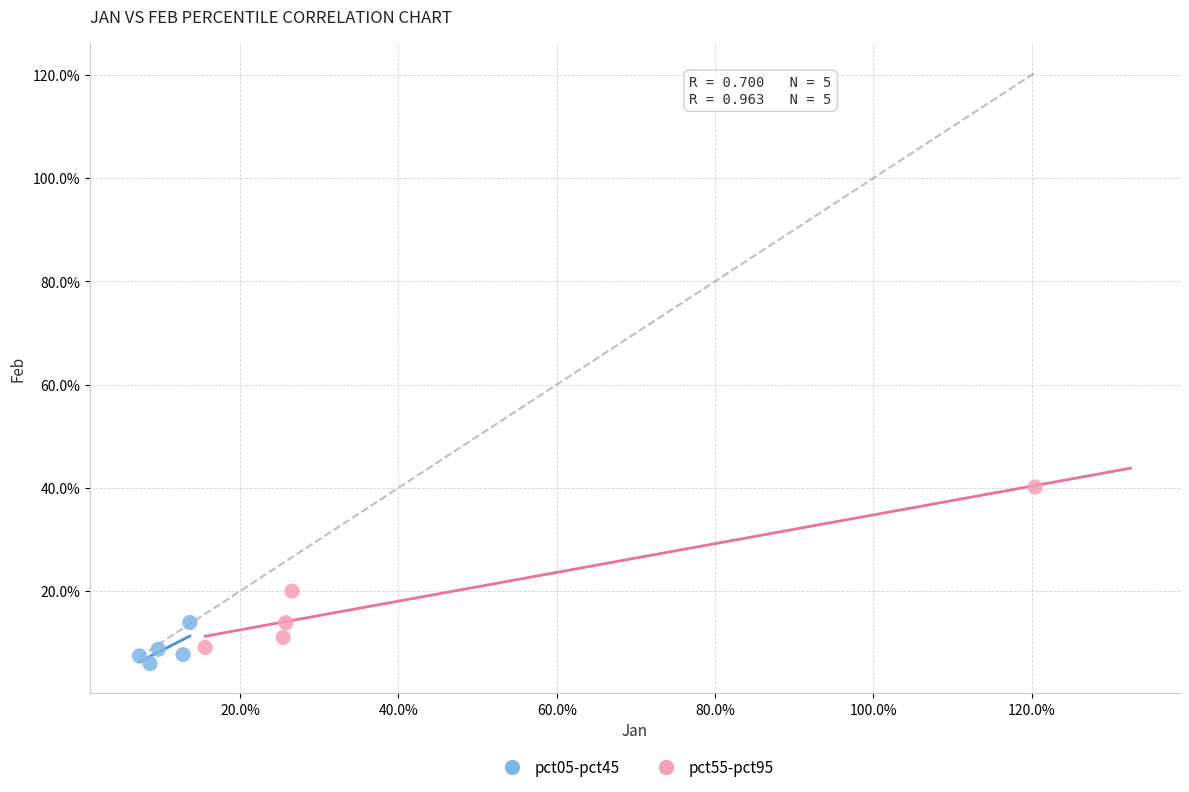

What are all the series names shown in the legend?

pct05-pct45, pct55-pct95